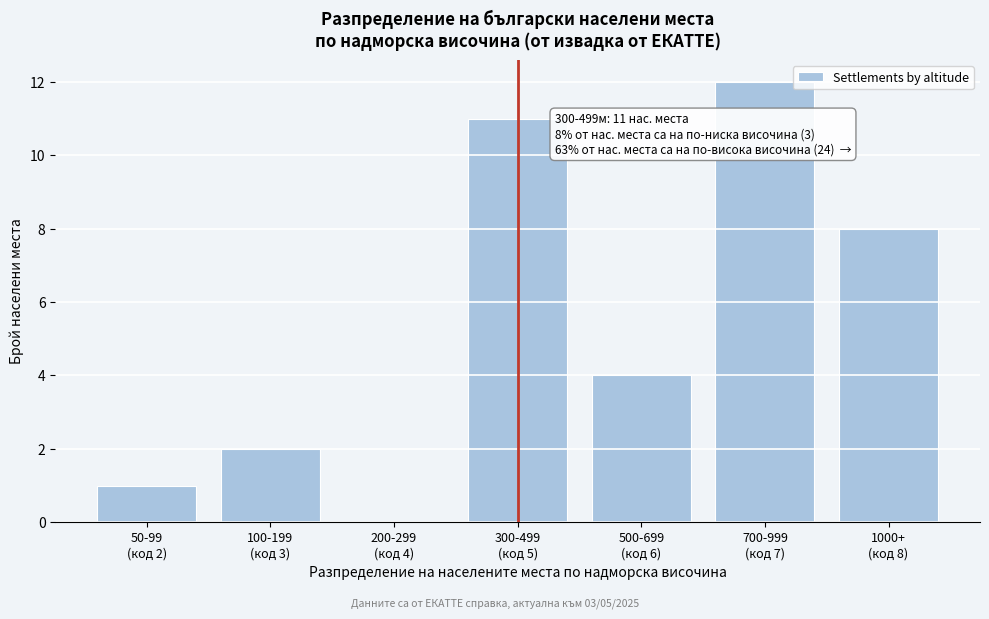

What is the maximum value shown in the chart?

12